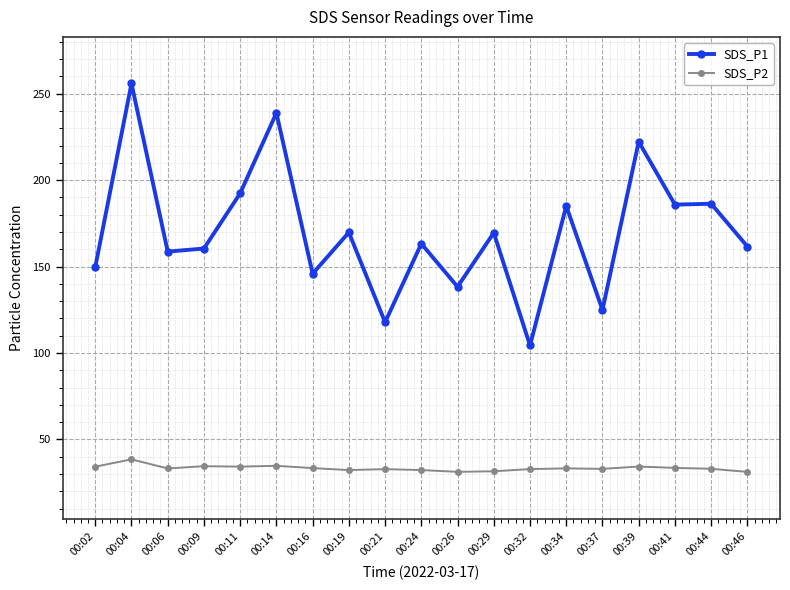

Where is the first local maximum for SDS_P1?

00:04